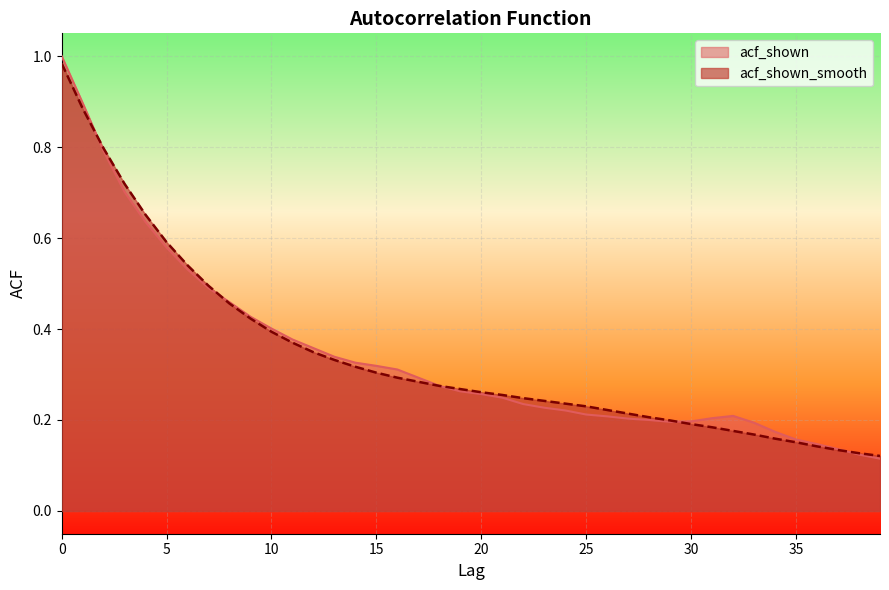

Reading right to left, list all the values displayed in this chart.

acf_shown: 39=0.1	38=0.1	37=0.1	36=0.1	35=0.2	34=0.2	33=0.2	32=0.2	31=0.2	30=0.2	29=0.2	28=0.2	27=0.2	26=0.2	25=0.2	24=0.2	23=0.2	22=0.2	21=0.2	20=0.3	19=0.3	18=0.3	17=0.3	16=0.3	15=0.3	14=0.3	13=0.3	12=0.4	11=0.4	10=0.4	9=0.4	8=0.5	7=0.5	6=0.5	5=0.6	4=0.6	3=0.7	2=0.8	1=0.9	0=1.0
acf_shown_smooth: 39=0.1	38=0.1	37=0.1	36=0.1	35=0.2	34=0.2	33=0.2	32=0.2	31=0.2	30=0.2	29=0.2	28=0.2	27=0.2	26=0.2	25=0.2	24=0.2	23=0.2	22=0.2	21=0.3	20=0.3	19=0.3	18=0.3	17=0.3	16=0.3	15=0.3	14=0.3	13=0.3	12=0.3	11=0.4	10=0.4	9=0.4	8=0.5	7=0.5	6=0.5	5=0.6	4=0.7	3=0.7	2=0.8	1=0.9	0=1.0